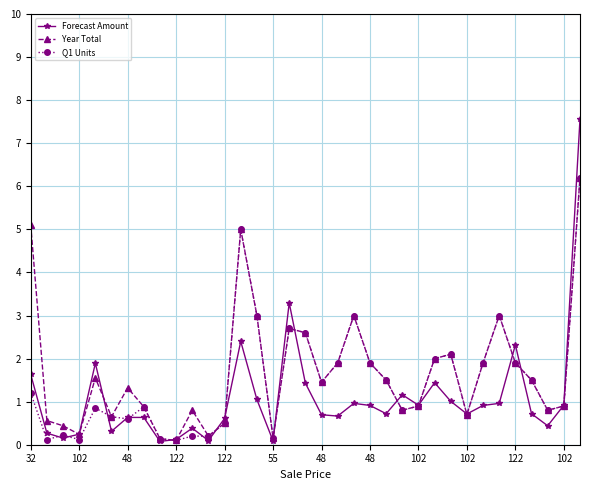

How many distinct data groups are displayed?

3